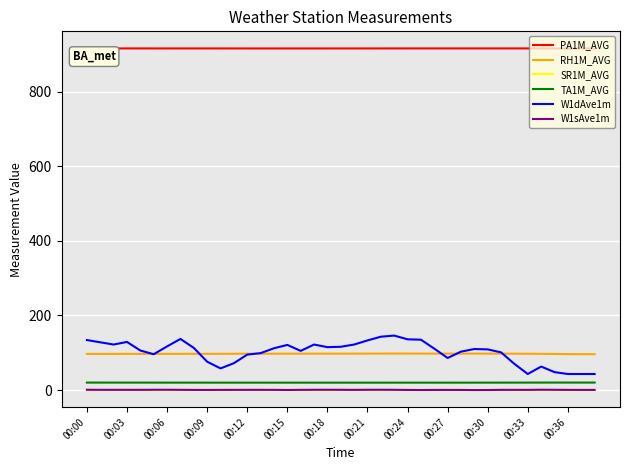

Which series has the largest total across all categories?

PA1M_AVG